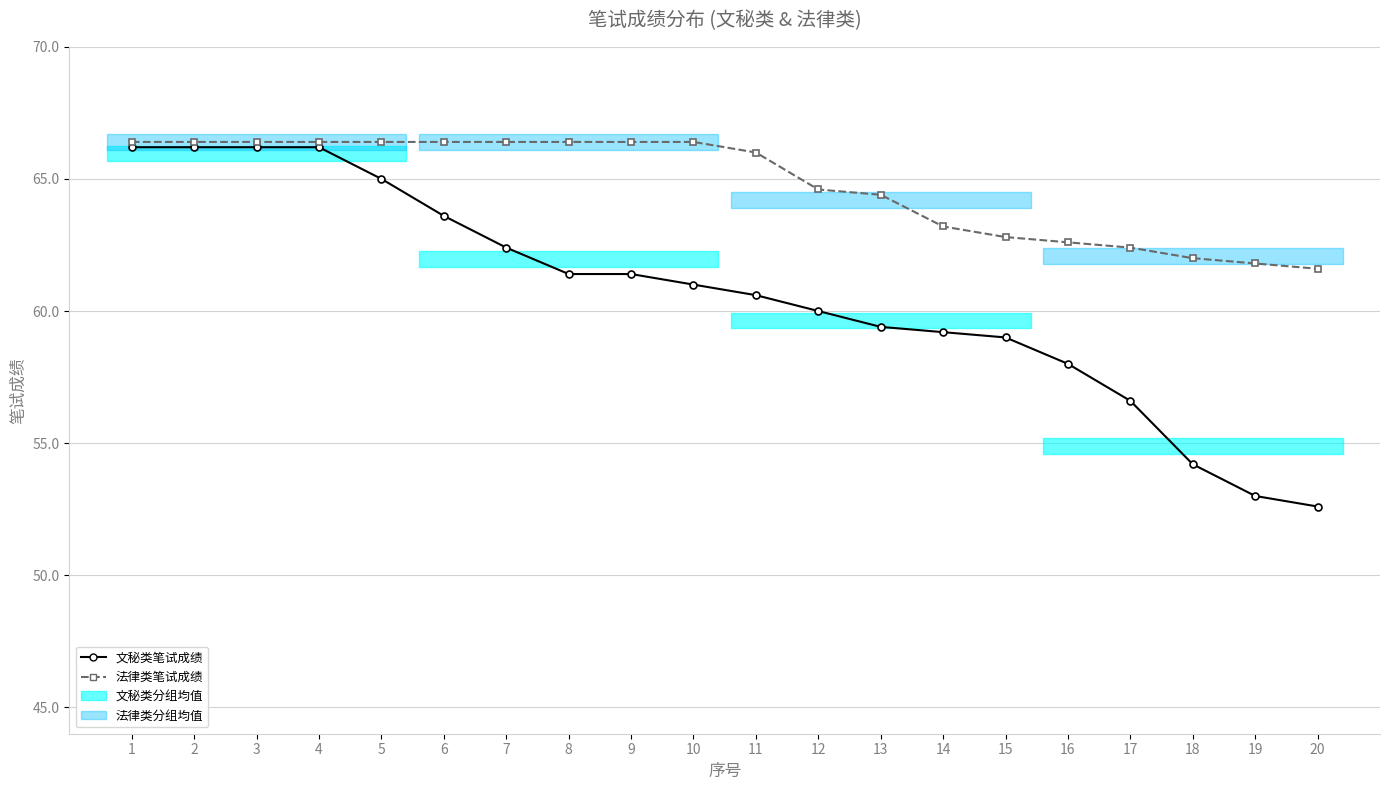

Does the chart display data point markers on the line(s)?

Yes